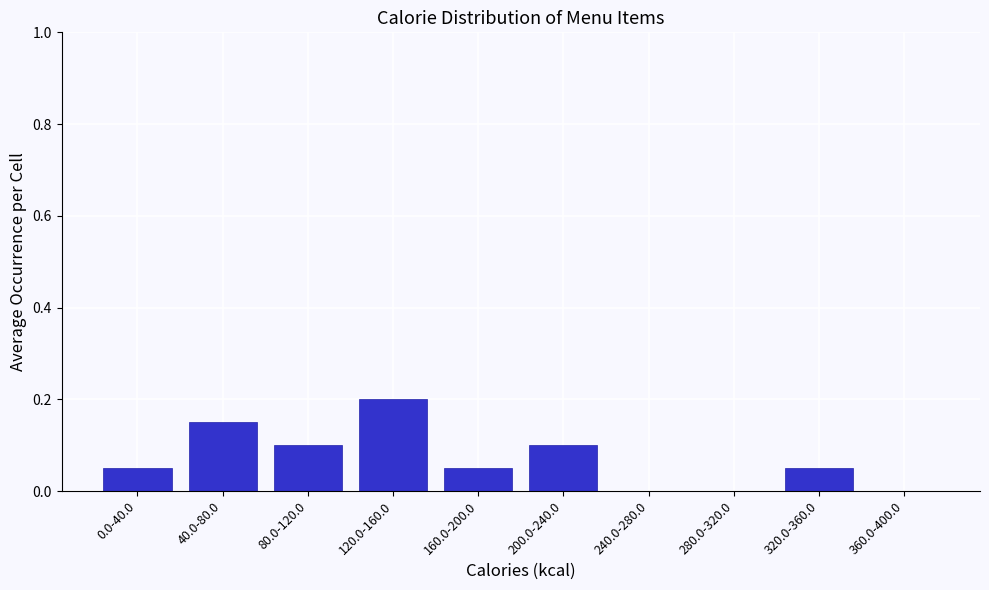

The value at 280.0-320.0 is 0.1. True or false?

False